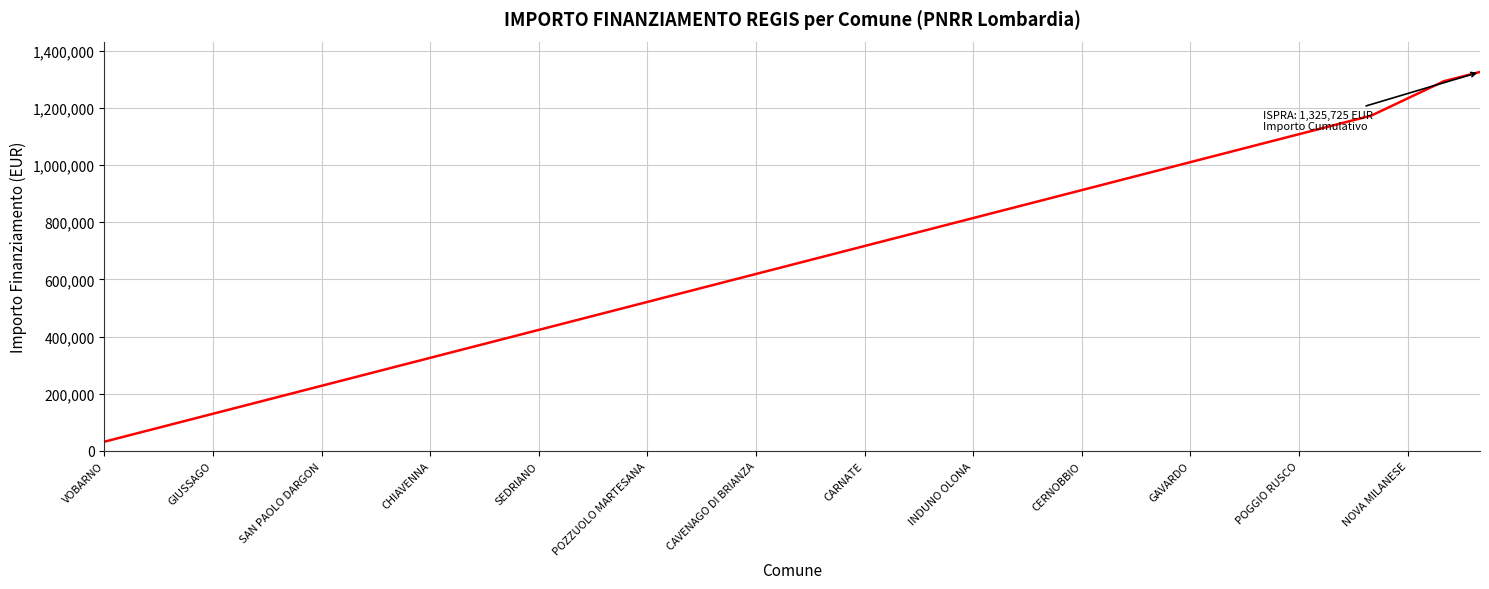

What is the smallest value displayed?

32589